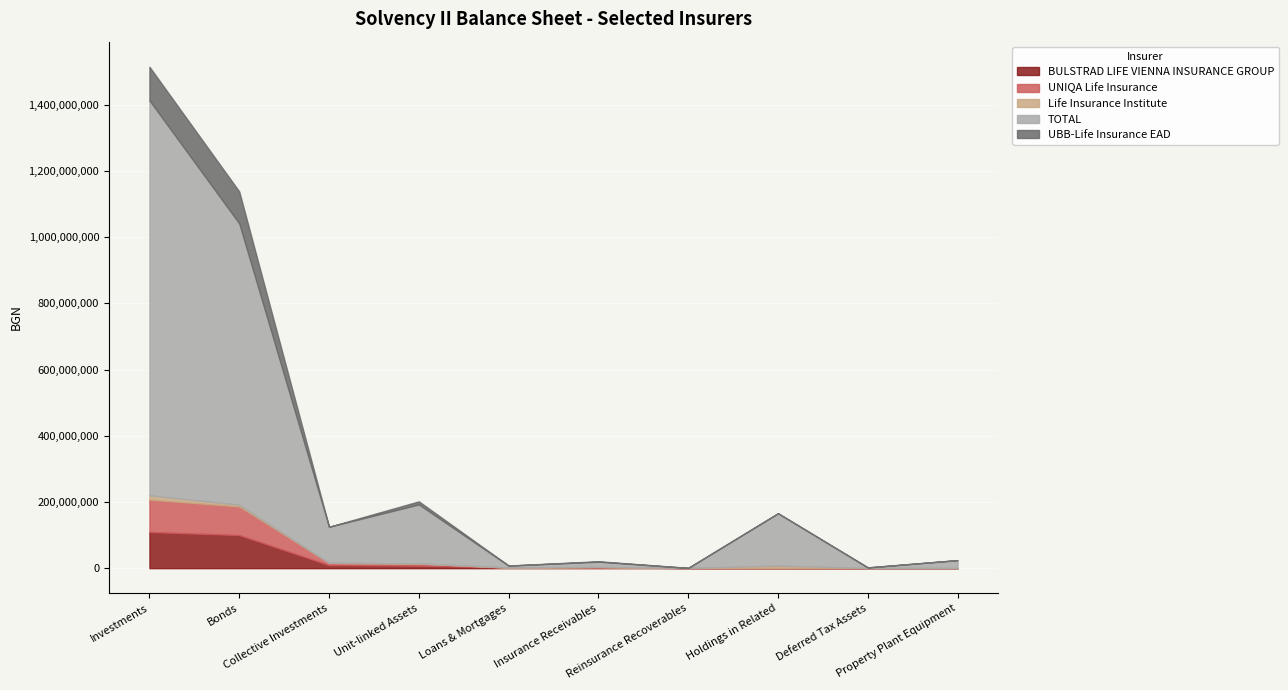

What is the sum of all TOTAL values?

2534186418.7